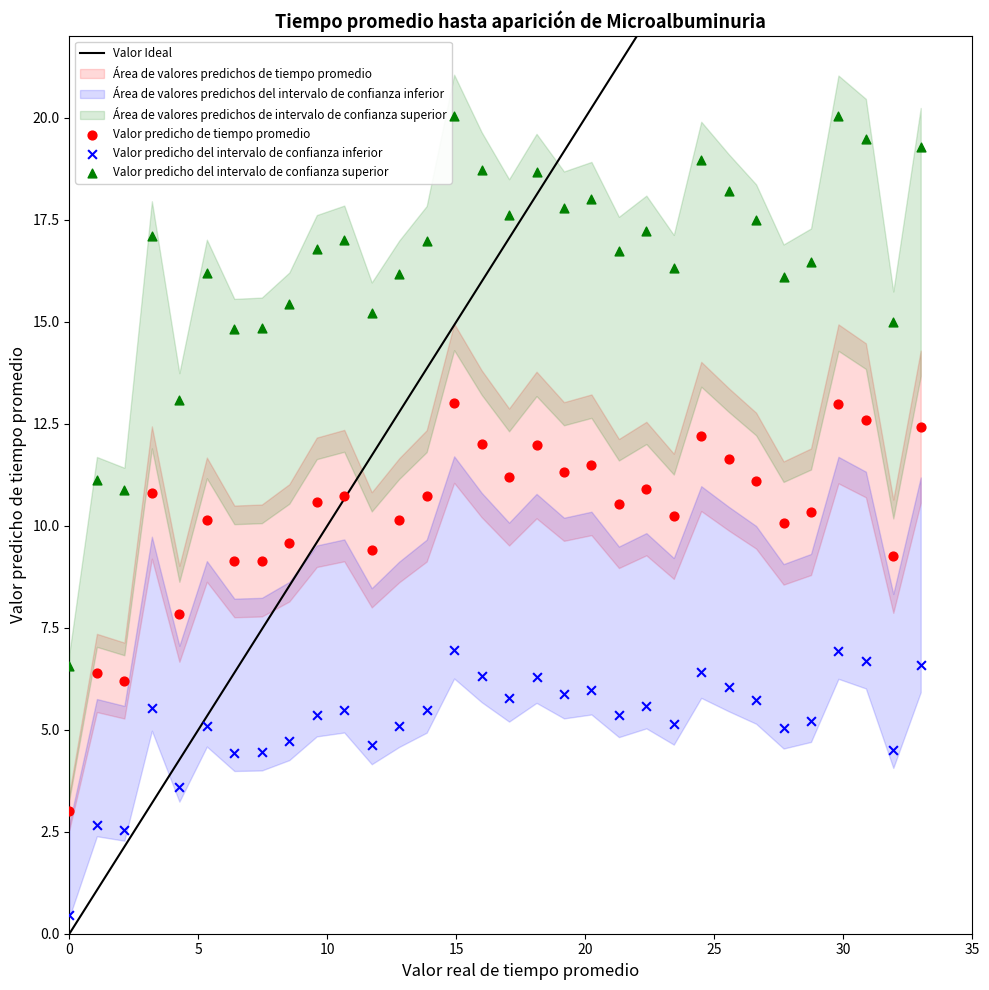

What is the X range (max minus min) for the scatter plot?

33.0